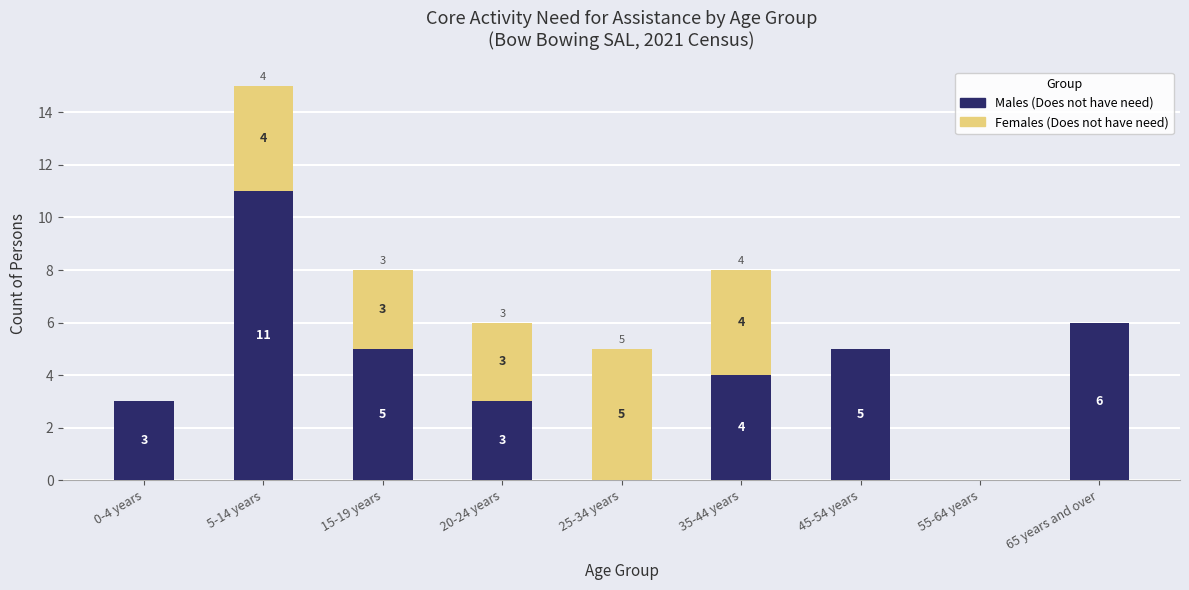

Is it true that Males (Does not have need) equals 6 at 35-44 years?

False